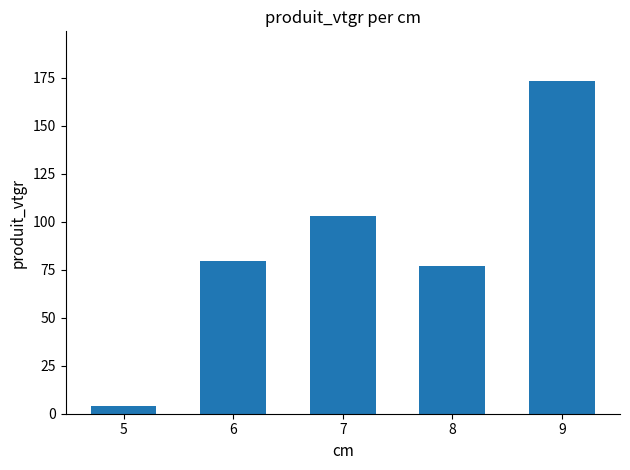

Reading right to left, list all the values displayed in this chart.

9=173.2	8=76.8	7=103.1	6=79.7	5=4.2